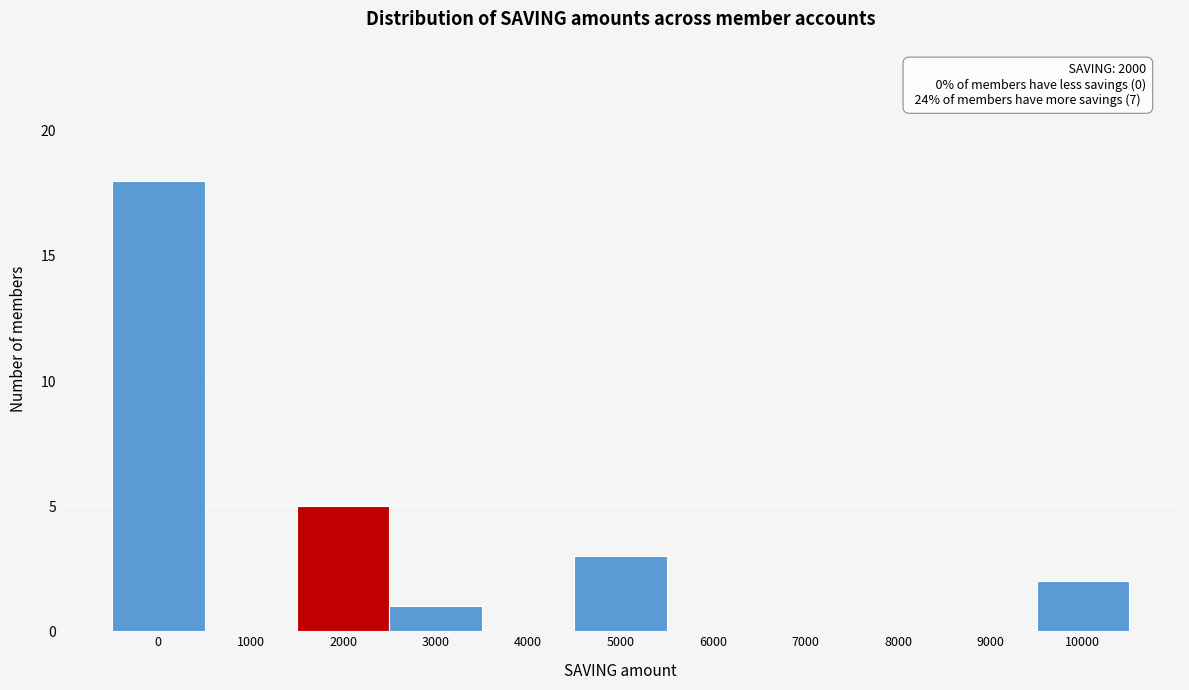

Reading left to right, extract all data points from this chart.

0=18	1000=0	2000=5	3000=1	4000=0	5000=3	6000=0	7000=0	8000=0	9000=0	10000=2